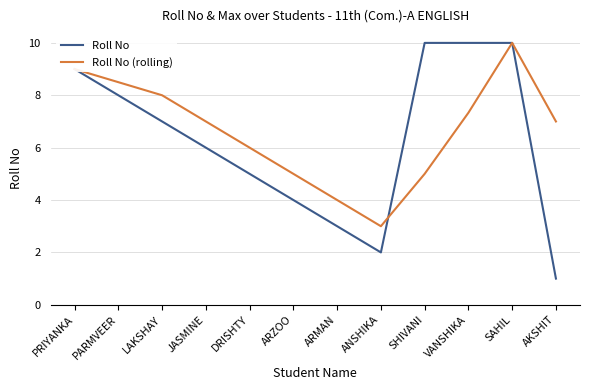

Where is the first local minimum for Roll No?

ANSHIKA